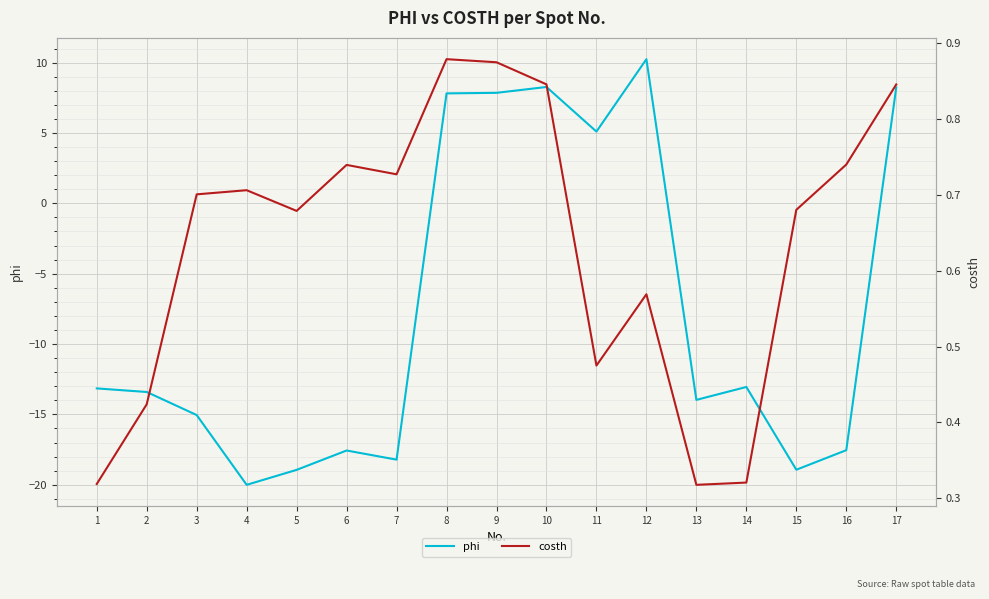

Read the phi value at 11.

5.1